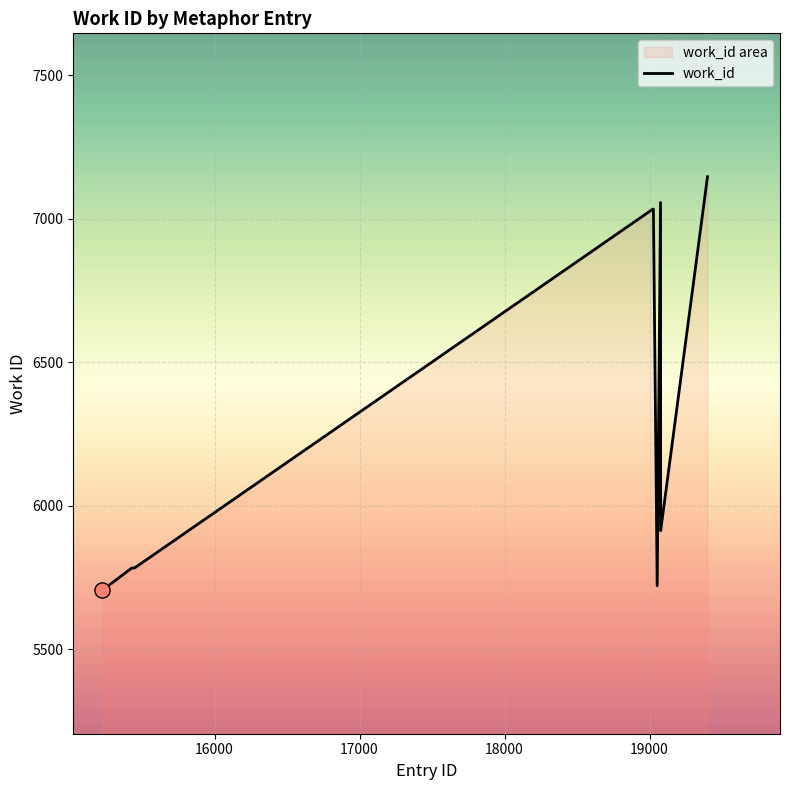

What is the difference between the maximum and minimum values?

1442